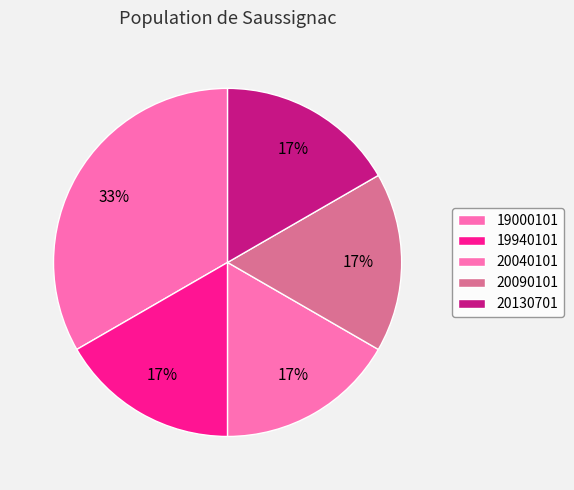

To the nearest percent, what portion does 20090101 represent?

17%